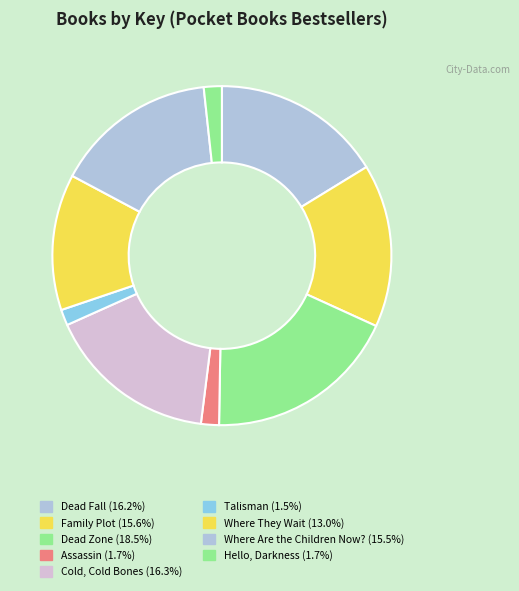

Count the number of slices in the pie.

9